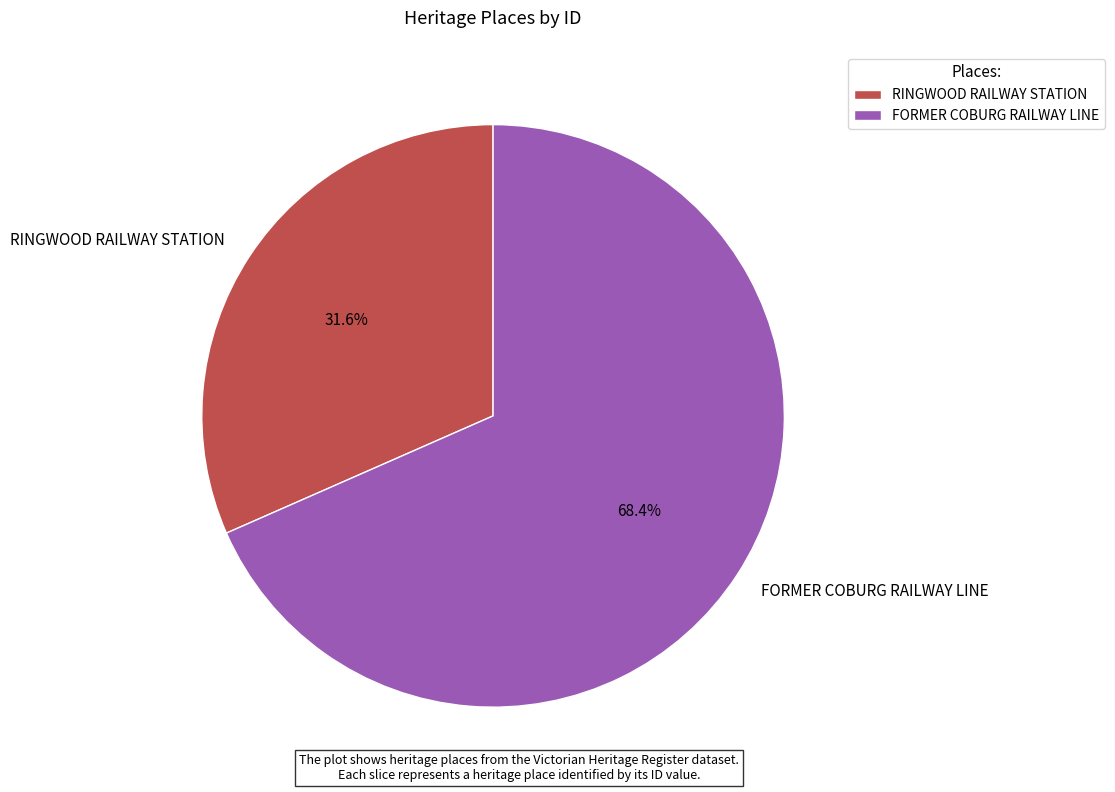

Is it true that FORMER COBURG RAILWAY LINE is 56% of the pie?

False